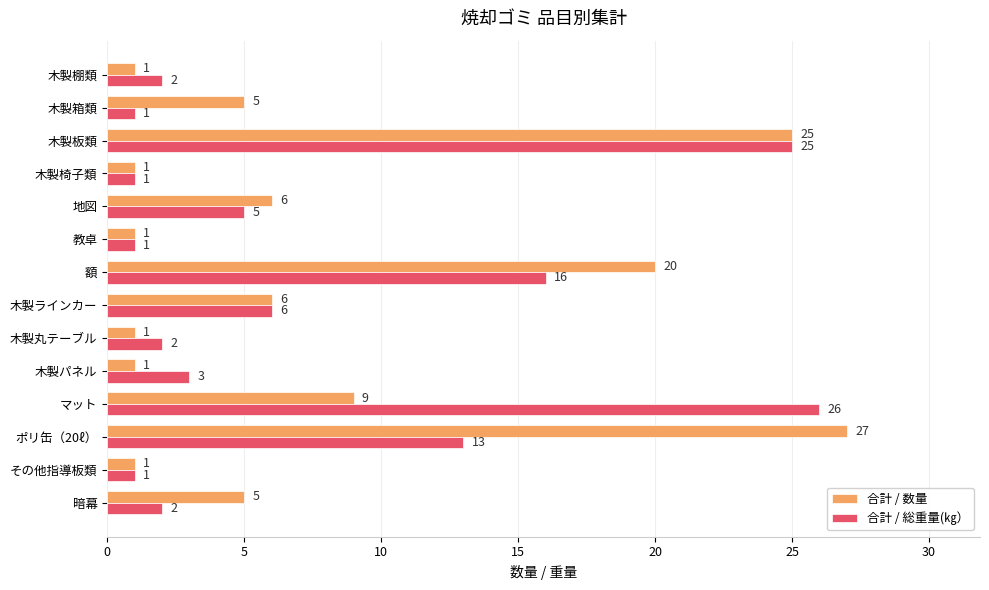

At which label does 合計 / 数量 reach its peak?

ポリ缶（20ℓ）